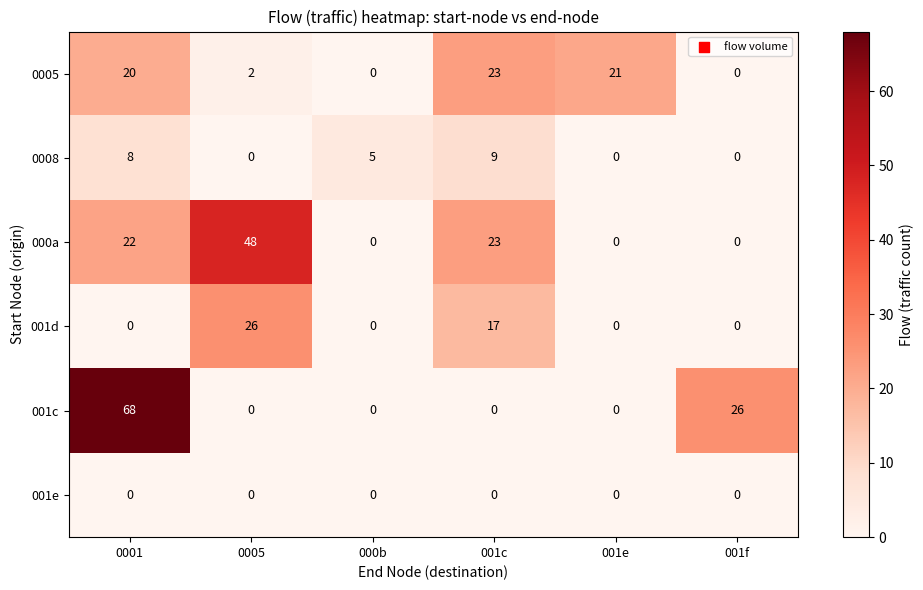

True or false: 0008 has a value of 8 at 0001.

True